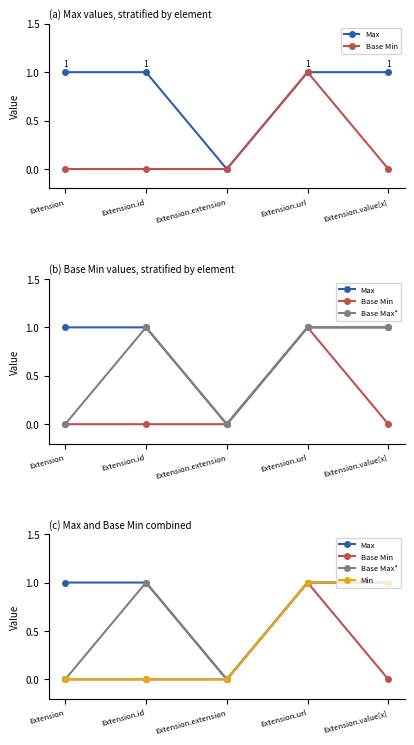

At how many categories does at least one series exceed 0?

4